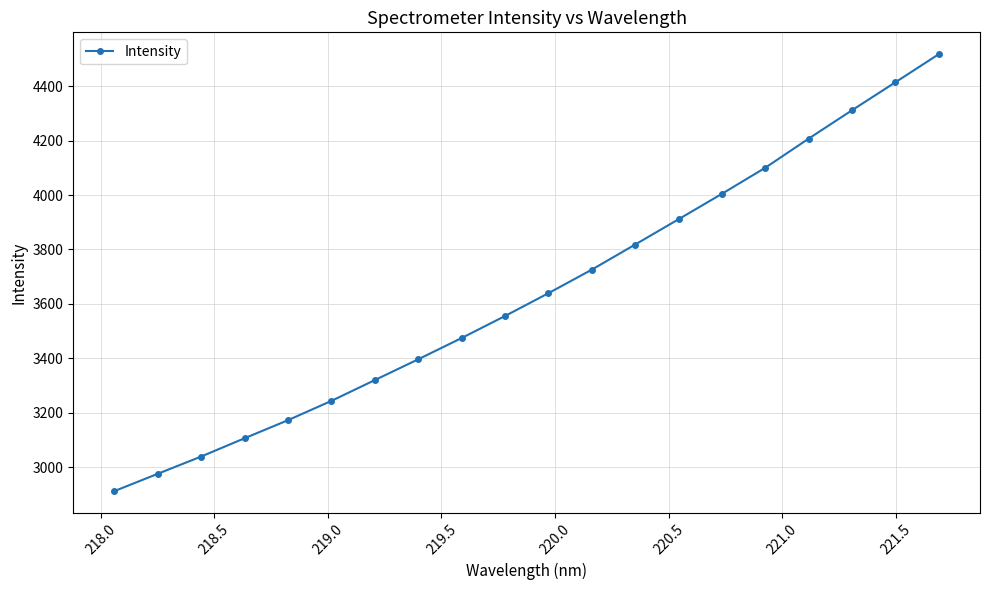

What is the difference between the second highest and second lowest values?

1439.2